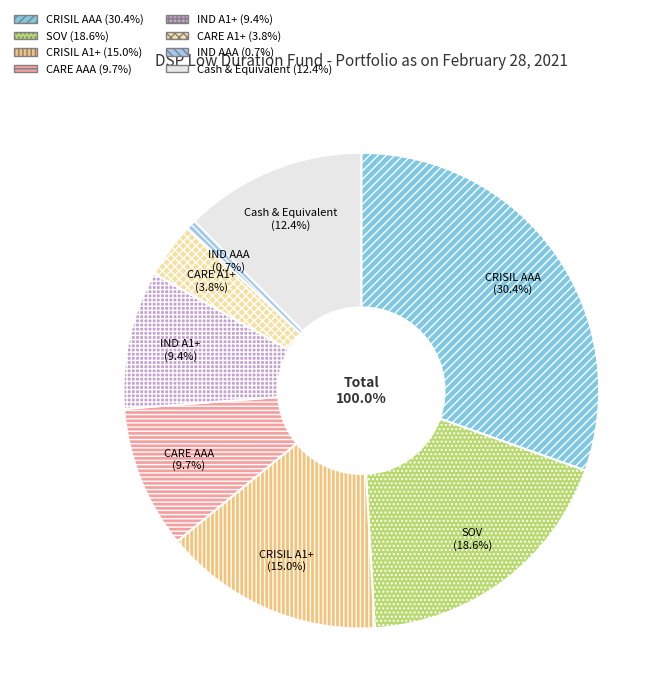

To the nearest percent, what is the combined percentage of CARE A1+ and CRISIL AAA?

34%